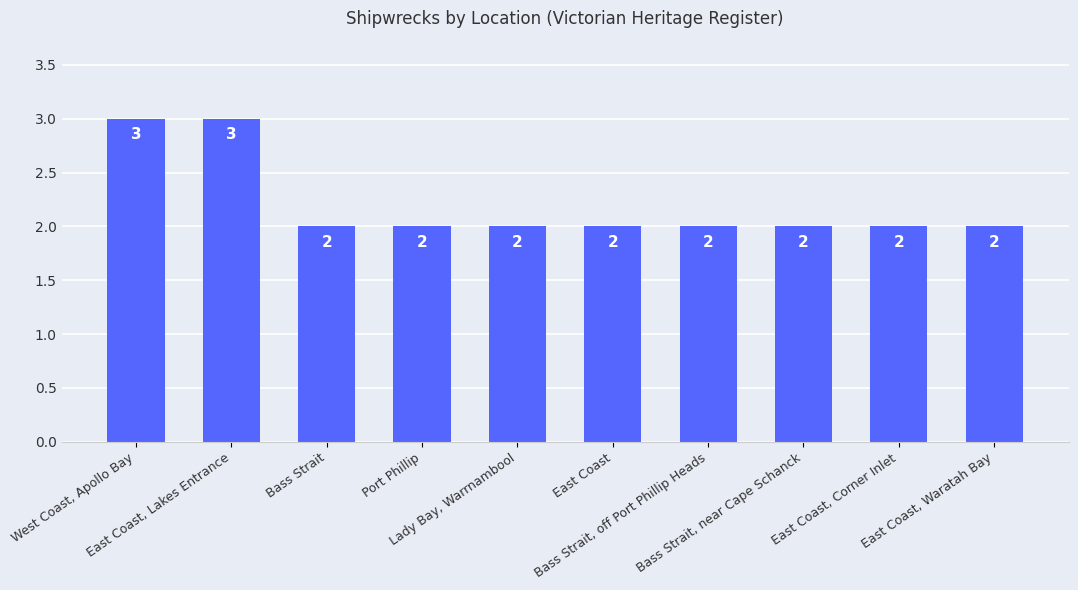

What is the change in value from West Coast, Apollo Bay to Bass Strait, off Port Phillip Heads?

-1